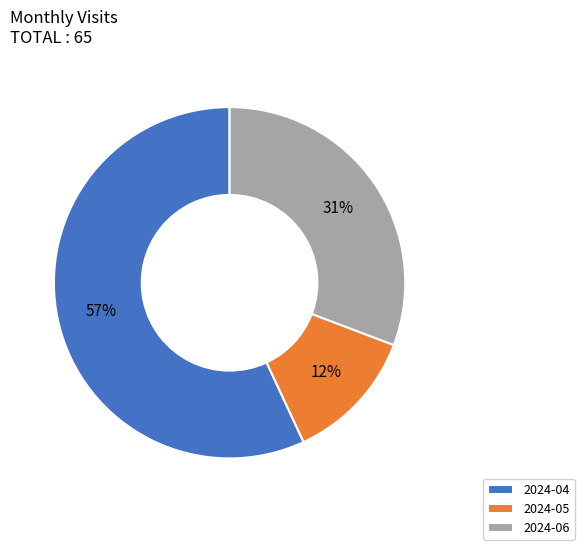

Count the number of slices in the pie.

3